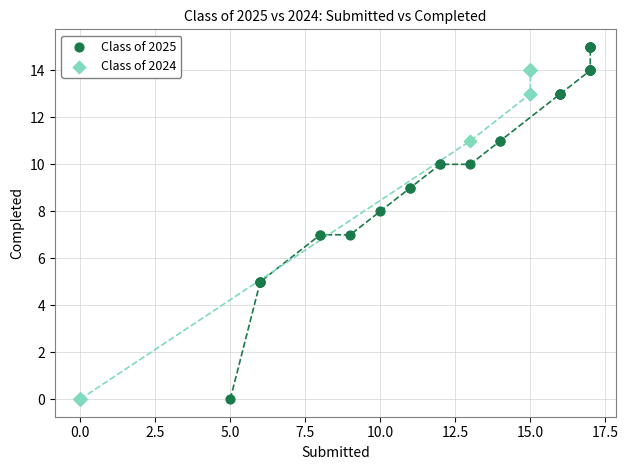

Which series has the largest Y range (max minus min)?

Class of 2025